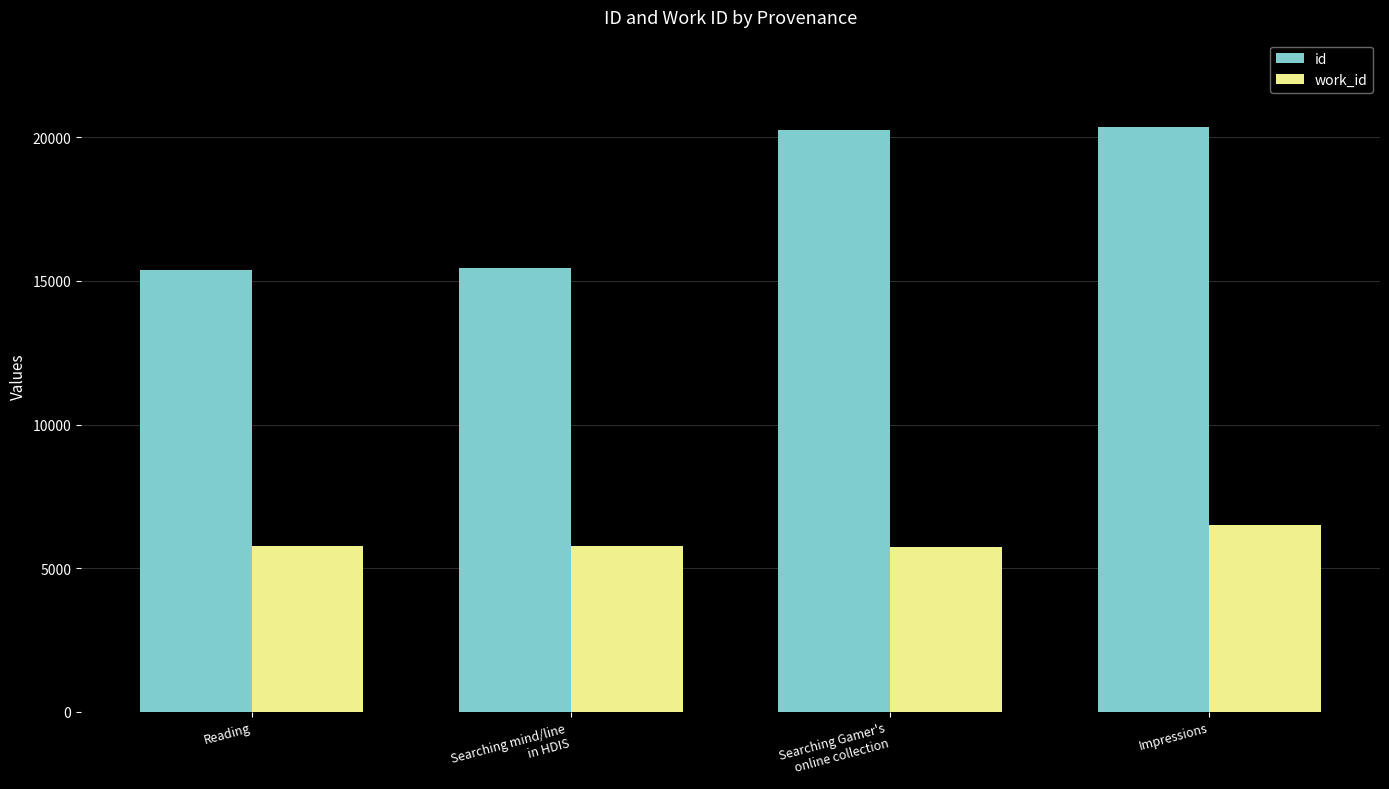

Are the bars horizontal?

No